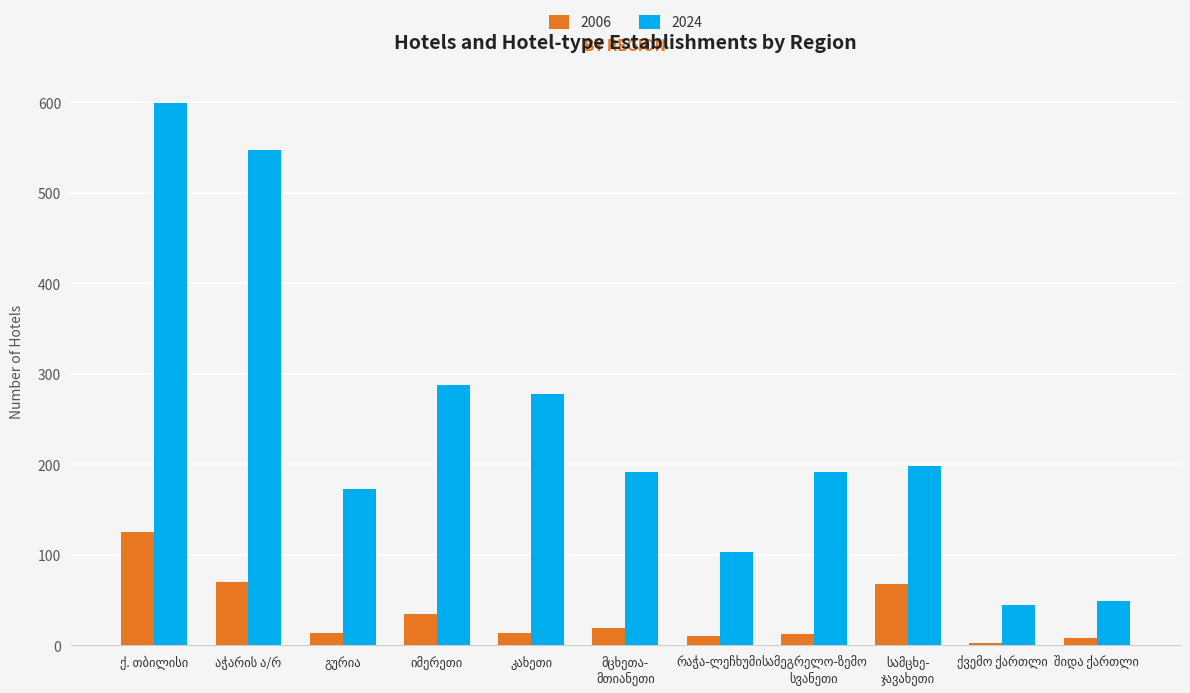

How many bars are there in each group?

2